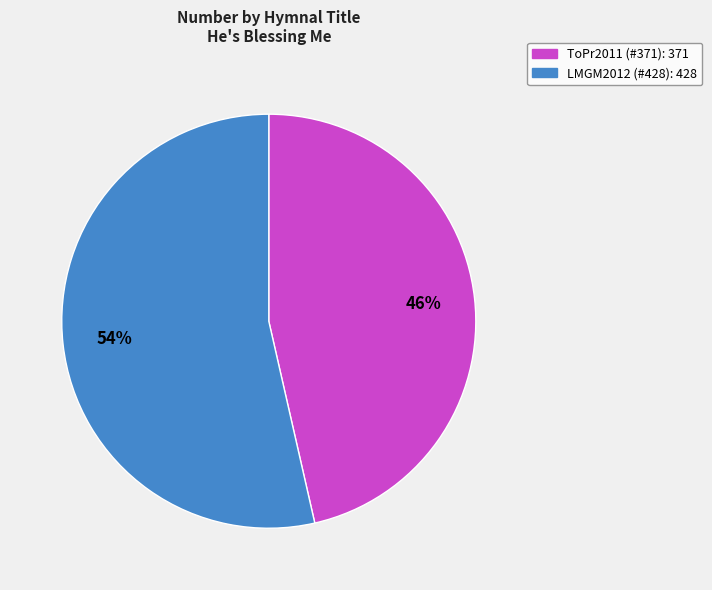

How many segments does this pie chart have?

2